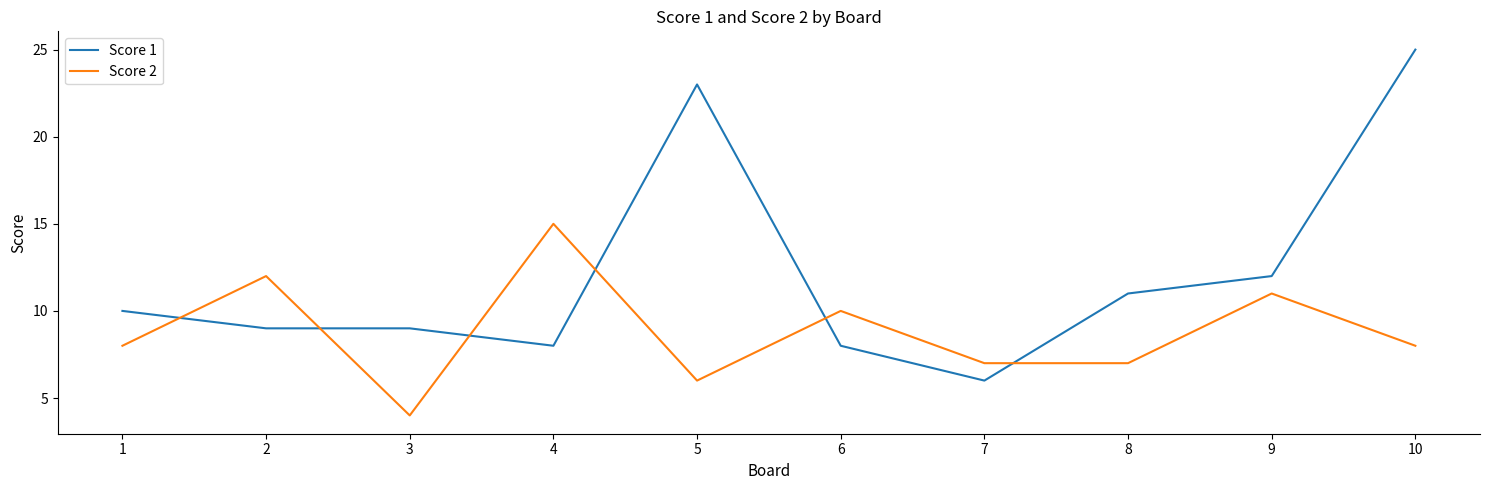

Reading left to right, transcribe all the data shown in this chart.

Score 1: 1=10	2=9	3=9	4=8	5=23	6=8	7=6	8=11	9=12	10=25
Score 2: 1=8	2=12	3=4	4=15	5=6	6=10	7=7	8=7	9=11	10=8